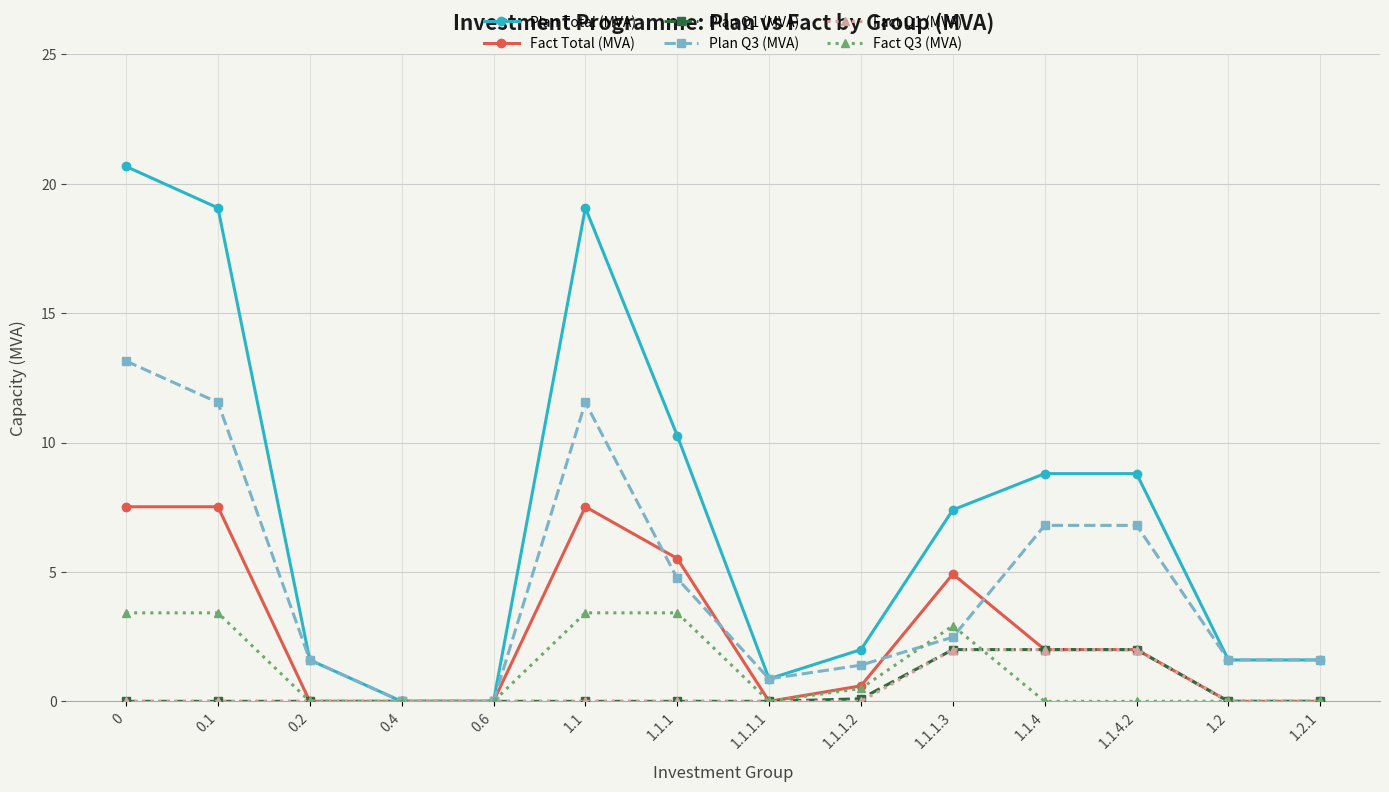

Which series changed the most between 0 and 1.2?

Plan Total (MVA)